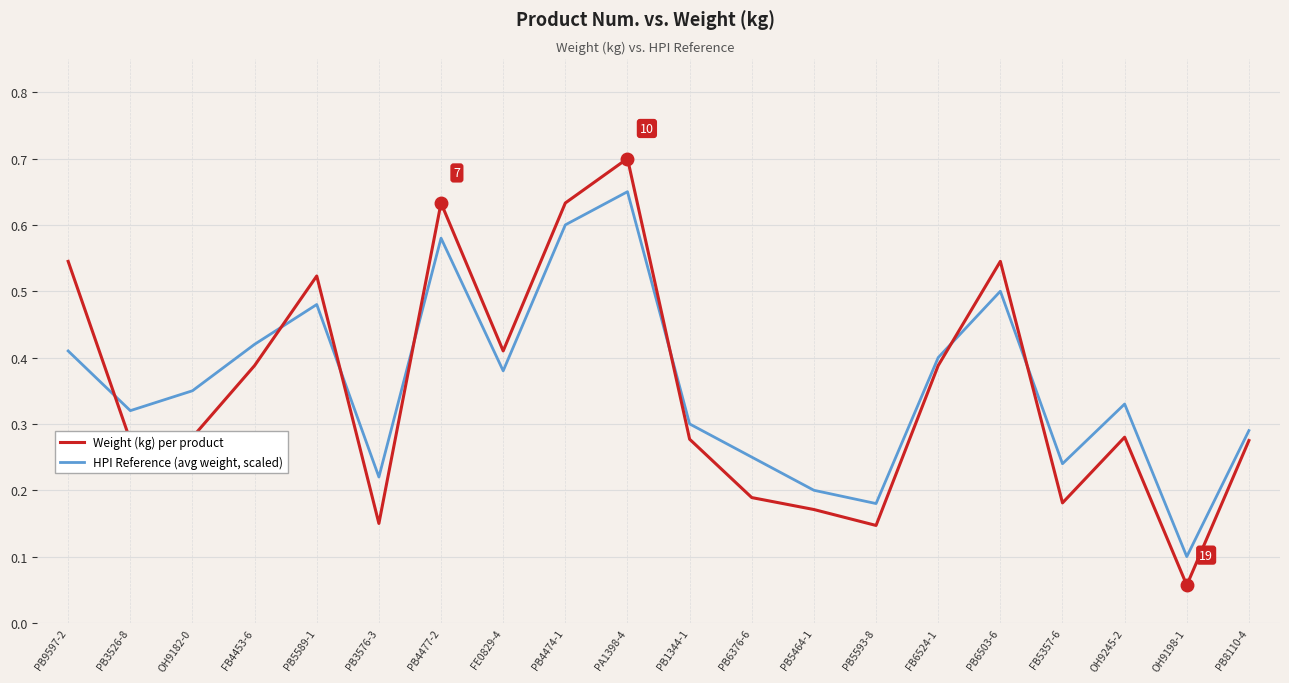

Rank the series by their average value, from lowest to highest.

Weight (kg) per product, HPI Reference (avg weight, scaled)